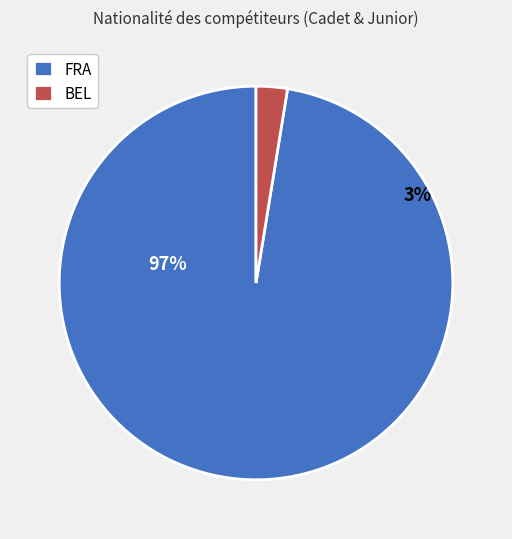

Which category has the biggest portion of the pie?

FRA (Cadet)